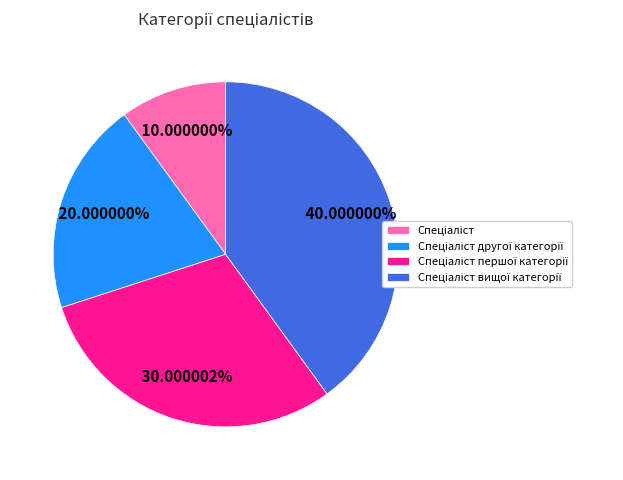

Does any single category account for the majority?

No